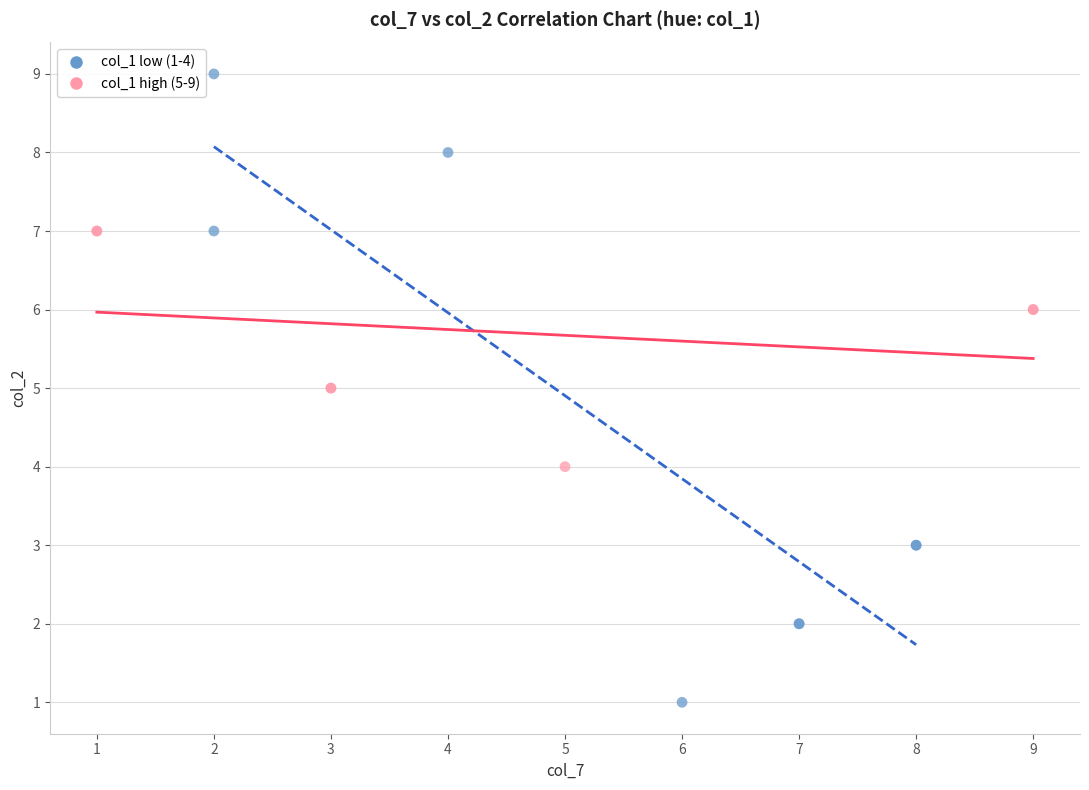

Which series contains the lowest Y value?

col_1 low (1-4)